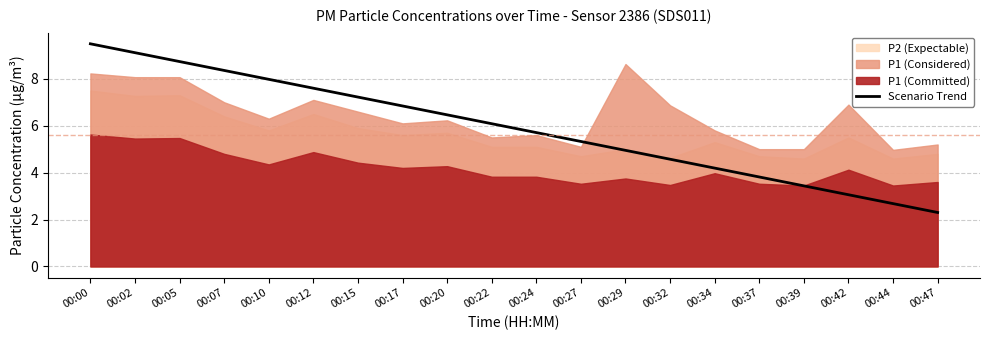

What is the greatest value displayed?

9.5